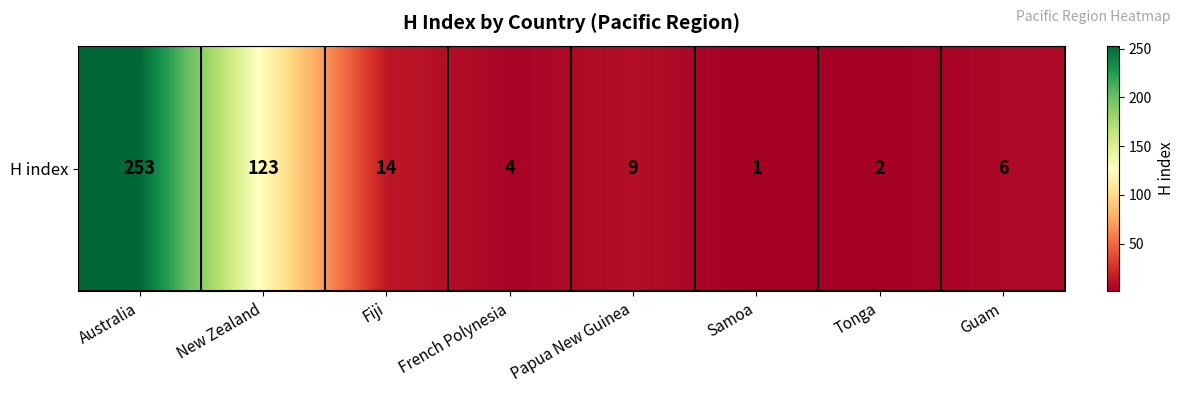

Which label corresponds to the smallest value in the chart?

Samoa